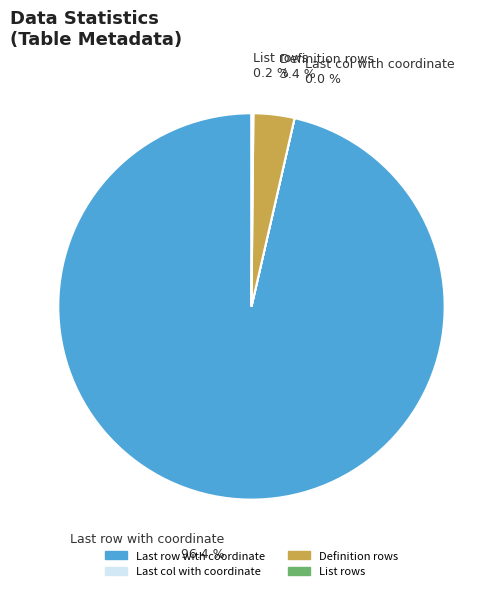

Is there a majority slice in this chart?

Yes